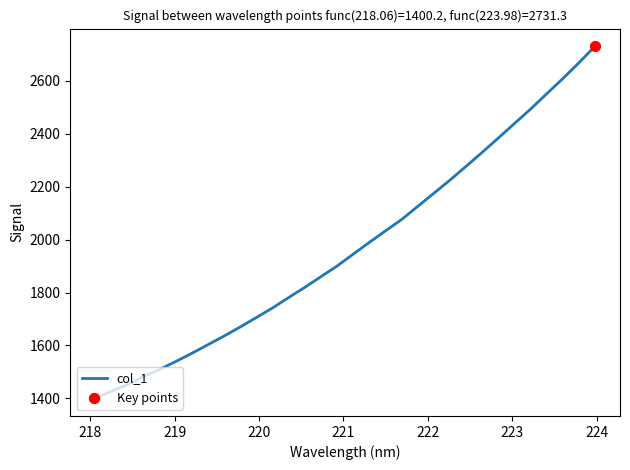

What is the minimum value shown in the chart?

1400.2